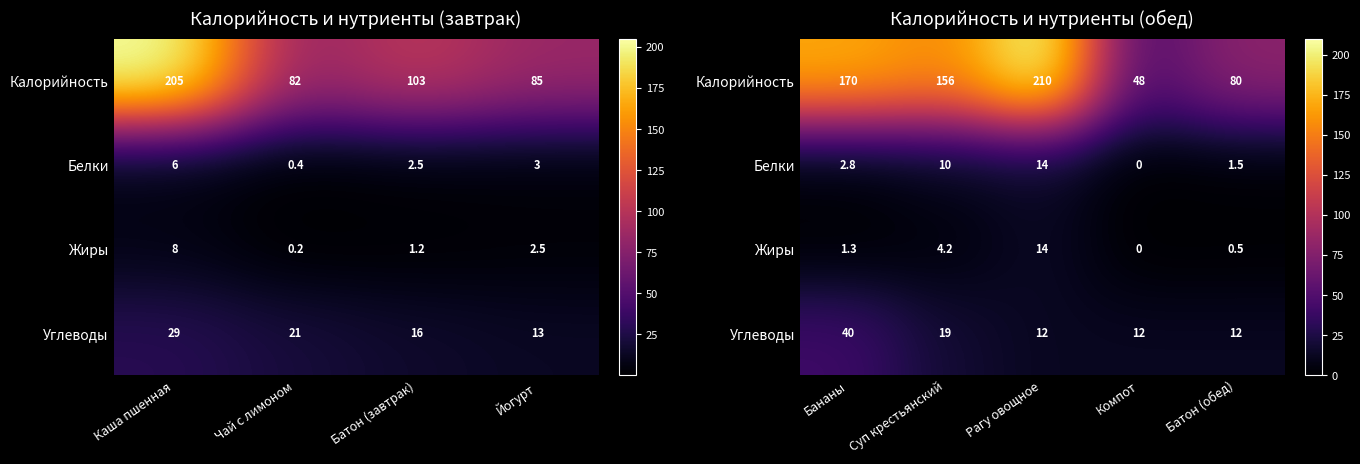

Is the value of Углеводы at Рагу овощное greater than the value of Калорийность at Батон (обед)?

No